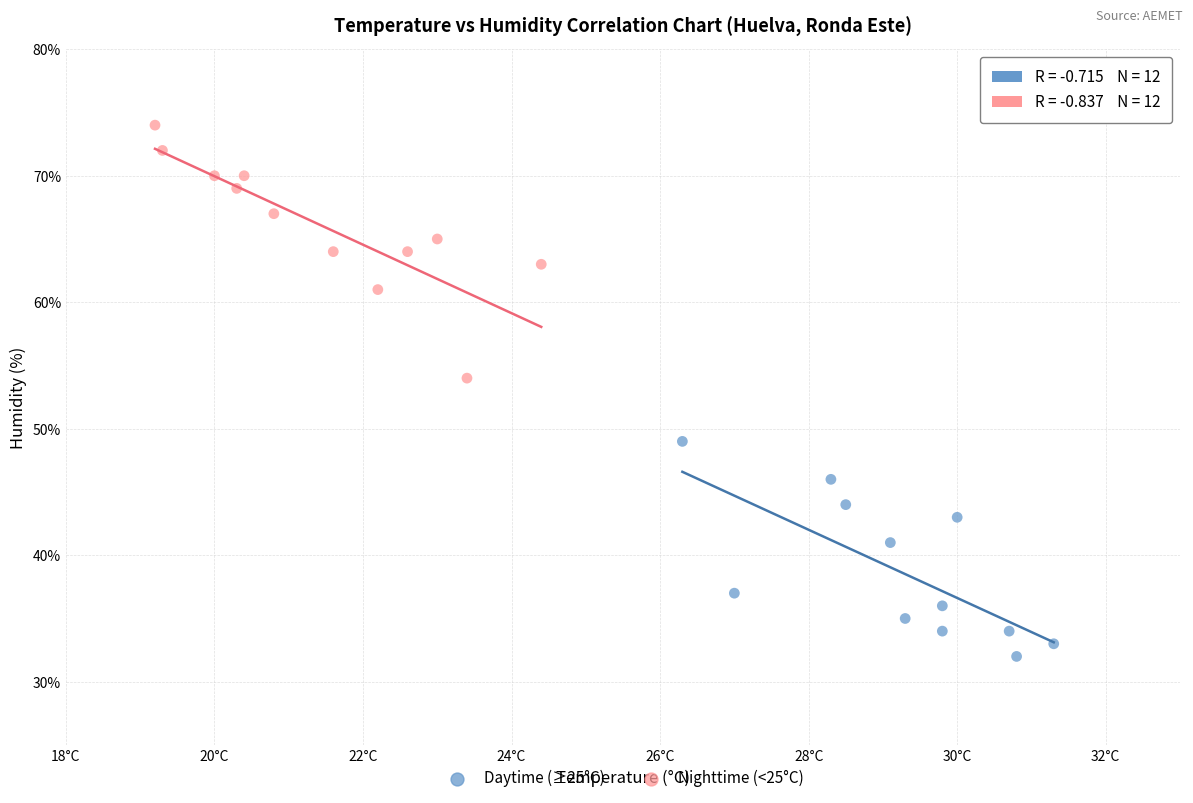

Which series reaches the maximum Y coordinate?

Nighttime (<25°C)